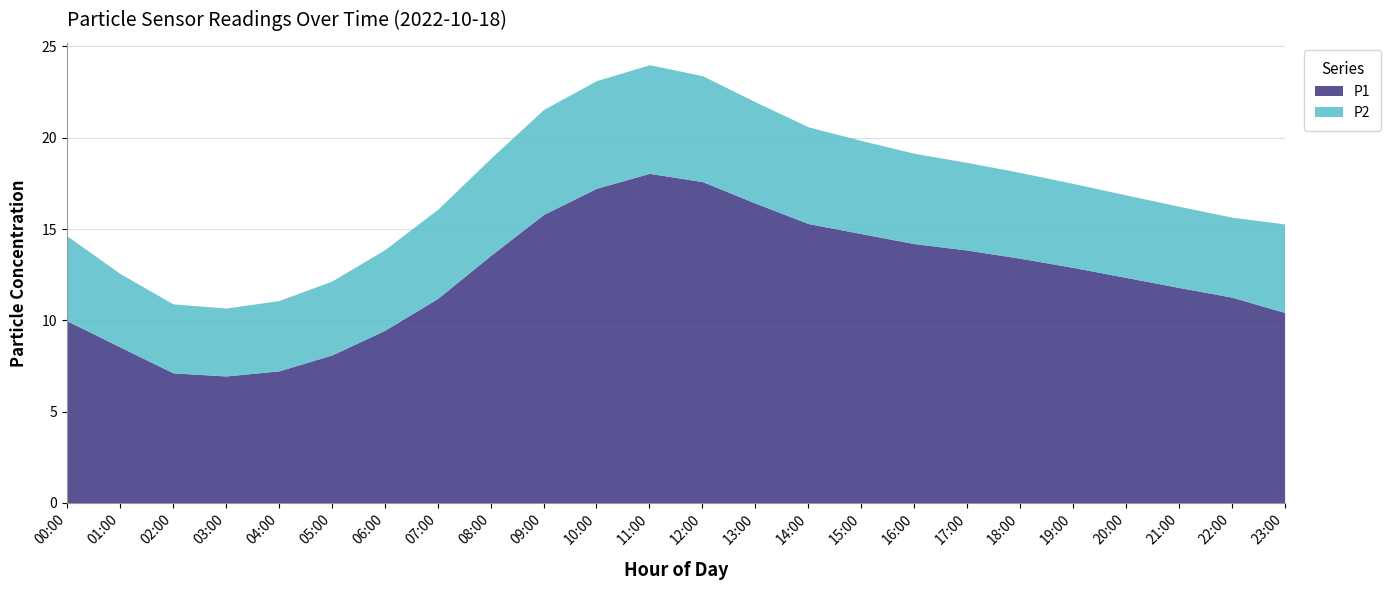

What is the difference between the highest and lowest values at 05:00?

4.0